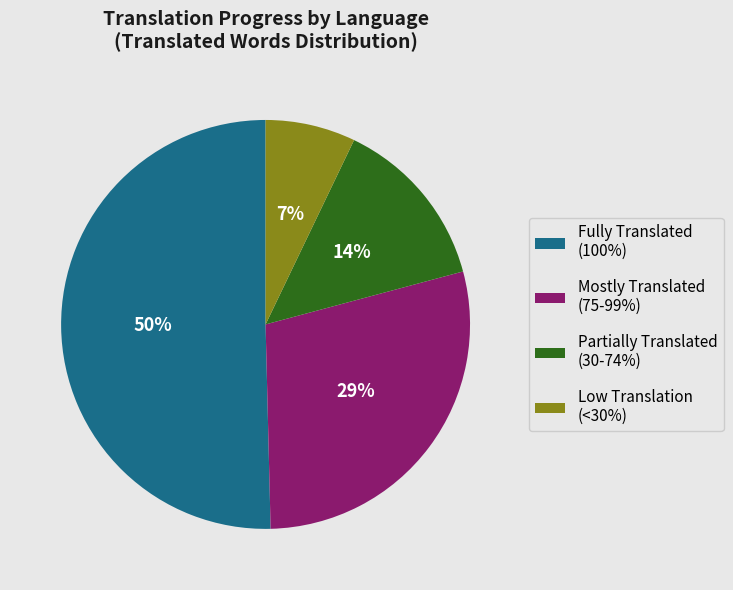

Which slice is the smallest?

Low Translation (<30%)